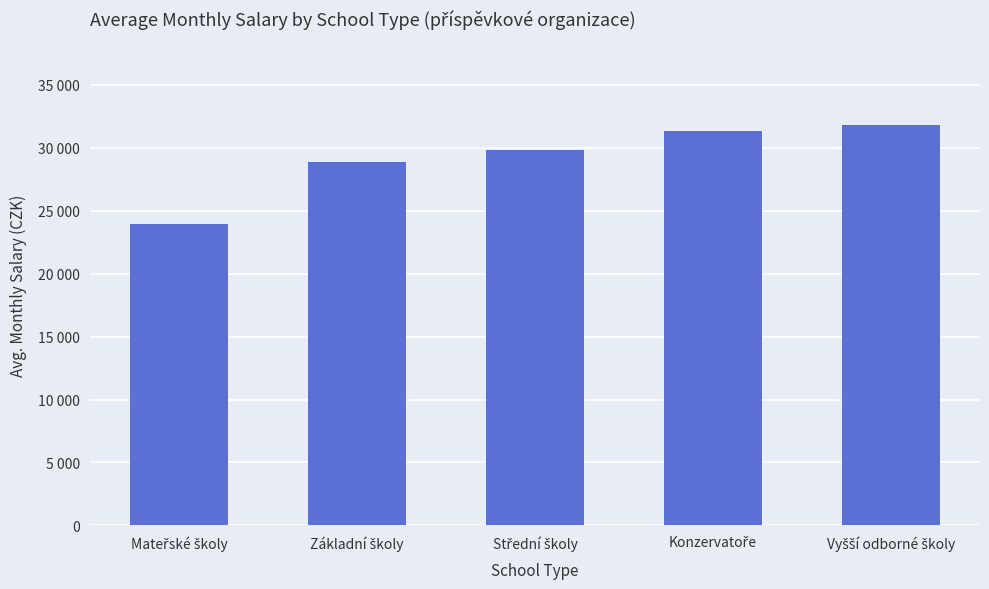

Reading left to right, list all the values displayed in this chart.

Mateřské školy=23963.2	Základní školy=28833.7	Střední školy=29811.3	Konzervatoře=31331.6	Vyšší odborné školy=31840.2